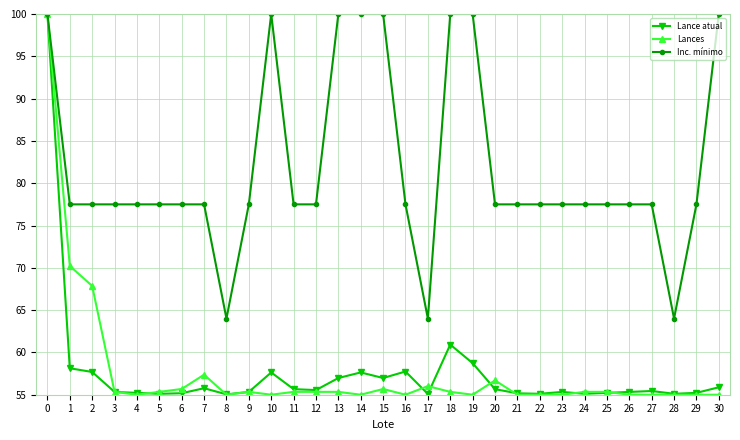

What is the sum of the Inc. mínimo values at 23 and 5?

155.0